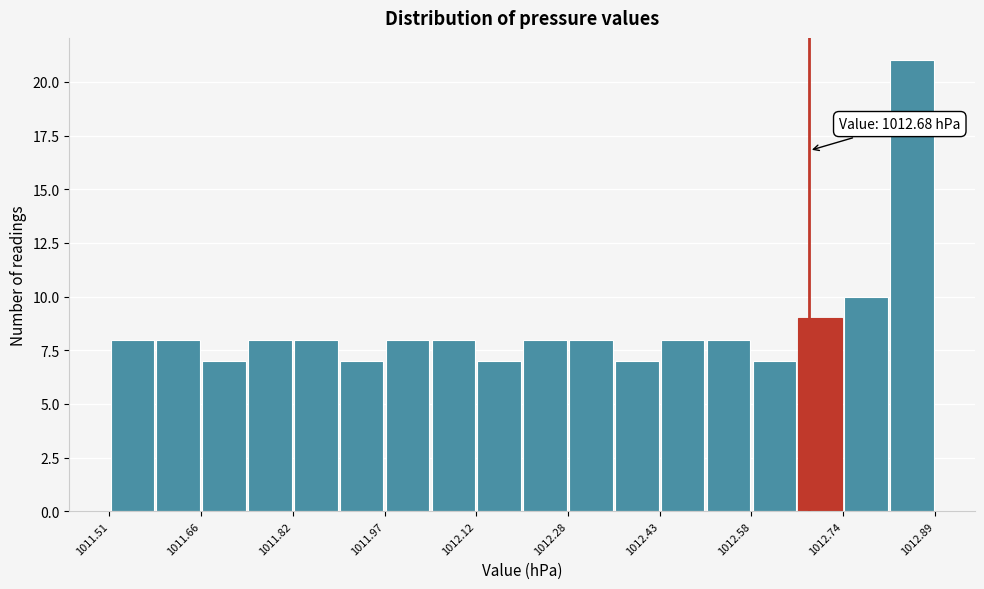

Around what value on the x-axis is the tallest bar? Give the approximate position of its centre, as read against the axis.

1012.86